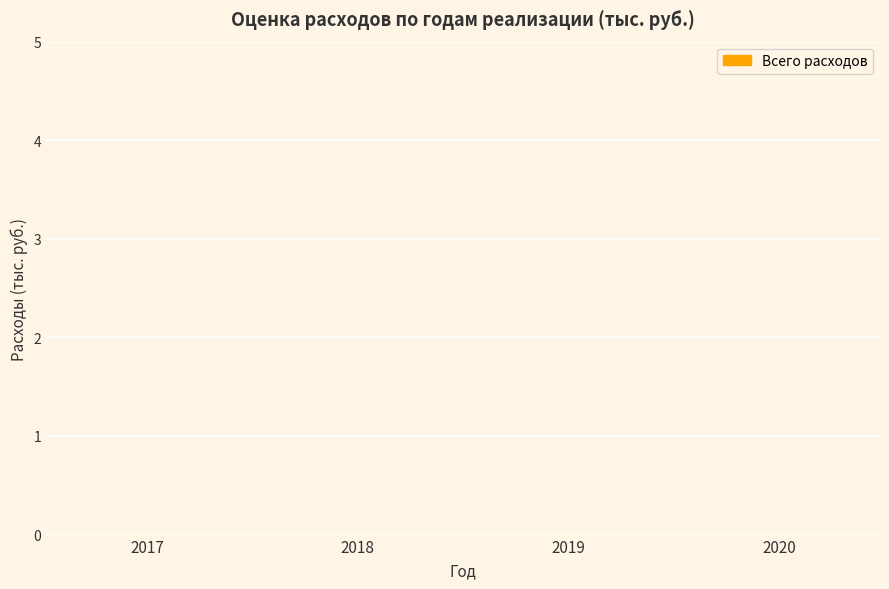

How many values are below 2019?

2